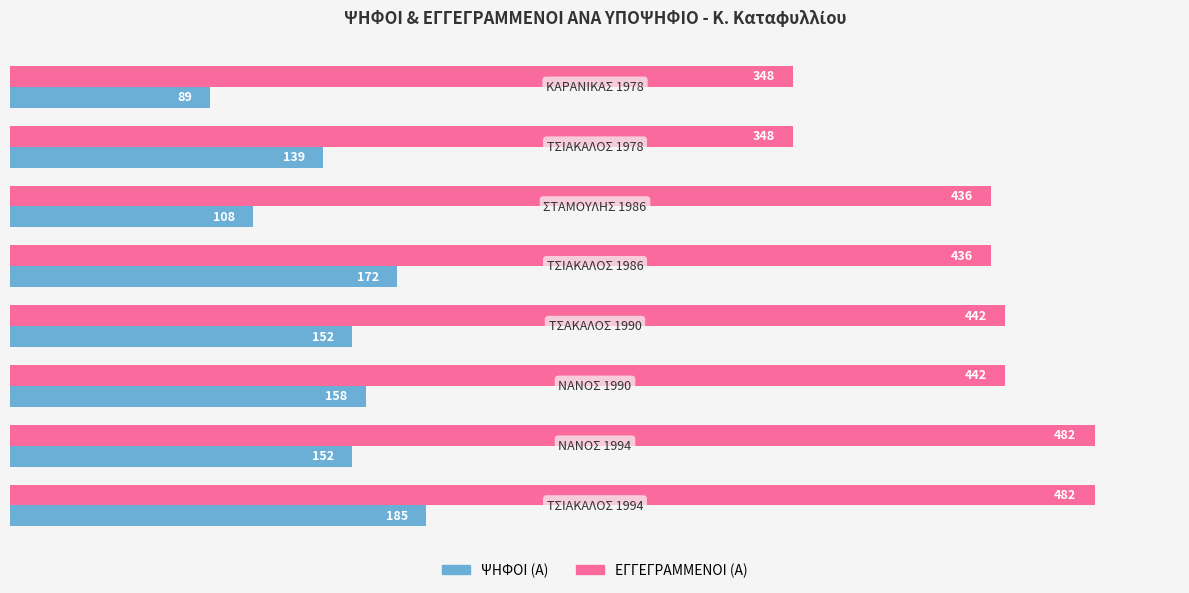

What is the maximum value for ΨΗΦΟΙ (Α)?

185